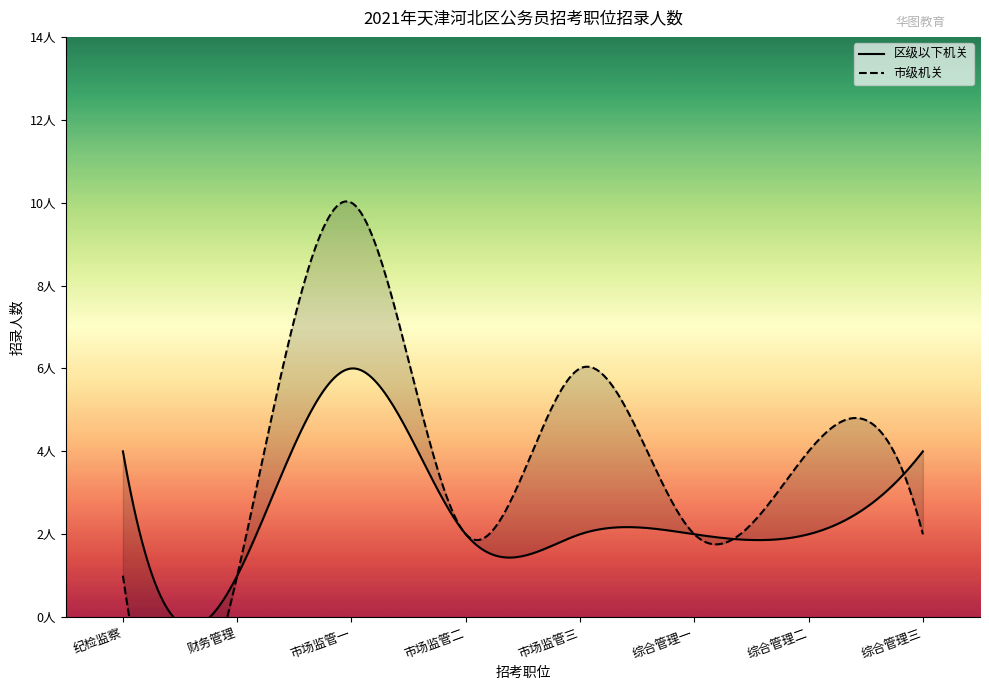

What is the label of the 7th point from the left?

综合管理二